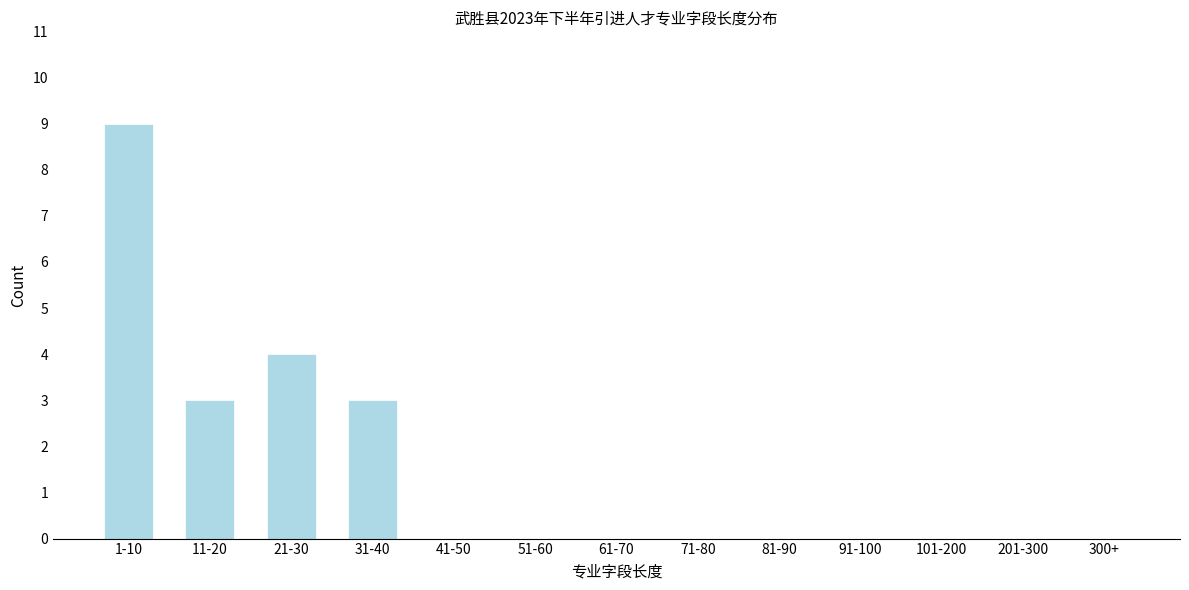

Reading right to left, list all the values displayed in this chart.

300+=0	201-300=0	101-200=0	91-100=0	81-90=0	71-80=0	61-70=0	51-60=0	41-50=0	31-40=3	21-30=4	11-20=3	1-10=9